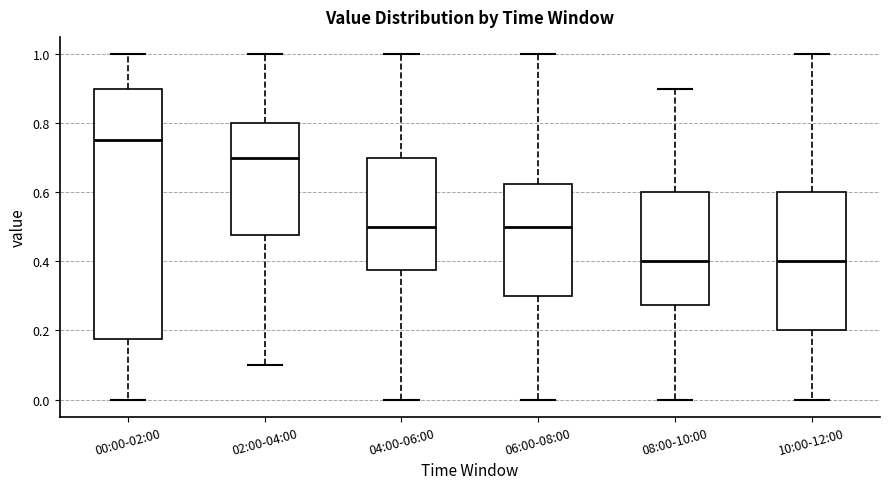

Reading left to right, read every box against the y-axis: the position of its median line, the range the box covers, and the ends of its whiskers. The values are not printed on the chart, so give them approximately, as read against the axis.

00:00-02:00: median 0.76, box 0.18 to 0.90, whiskers 0.00 to 1.00
02:00-04:00: median 0.70, box 0.48 to 0.80, whiskers 0.10 to 1.00
04:00-06:00: median 0.50, box 0.38 to 0.70, whiskers 0.00 to 1.00
06:00-08:00: median 0.50, box 0.30 to 0.62, whiskers 0.00 to 1.00
08:00-10:00: median 0.40, box 0.28 to 0.60, whiskers 0.00 to 0.90
10:00-12:00: median 0.40, box 0.20 to 0.60, whiskers 0.00 to 1.00